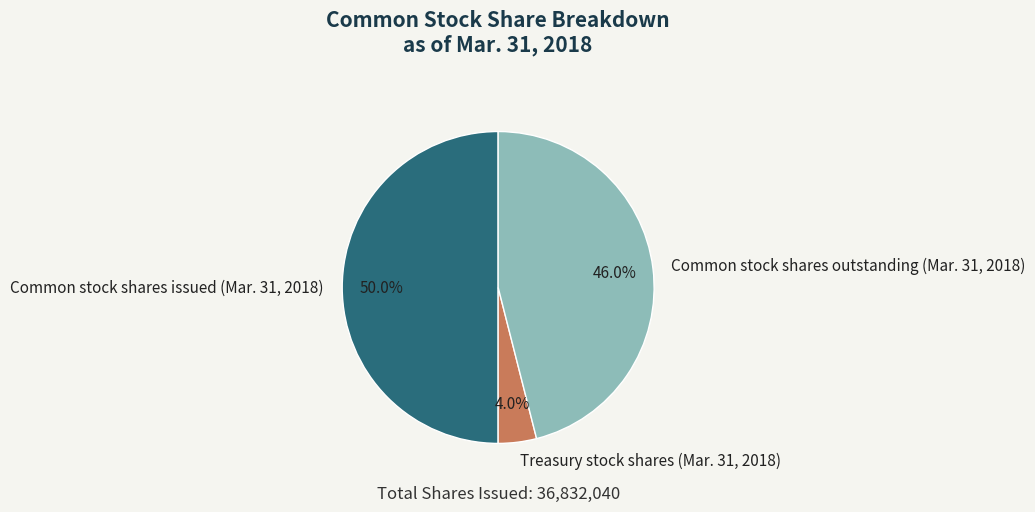

Does Treasury stock shares (Mar. 31, 2018) represent more than half of the total?

No